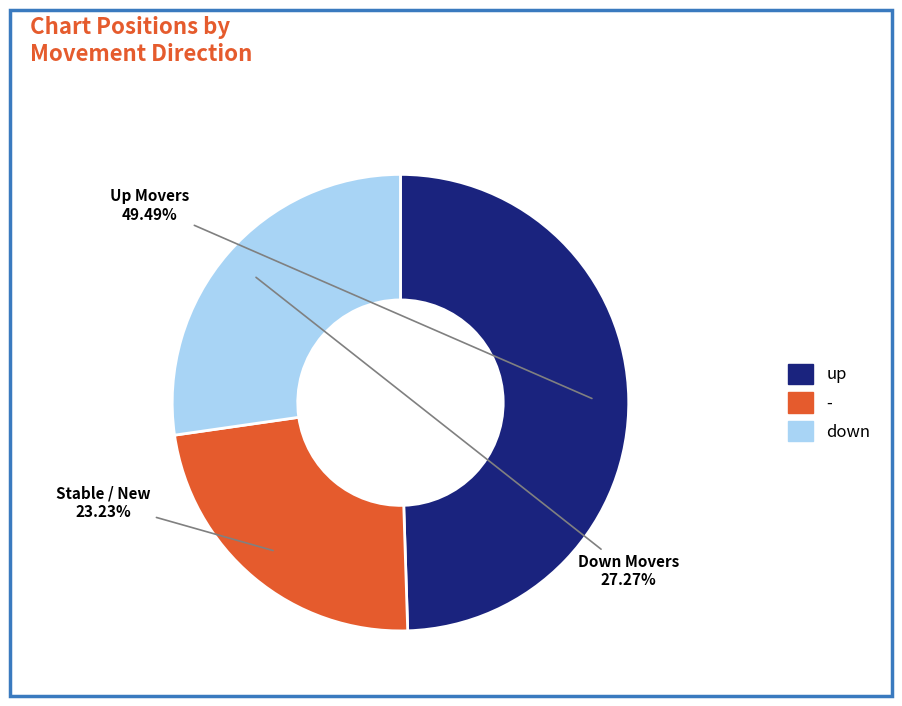

Count the number of slices in the pie.

3